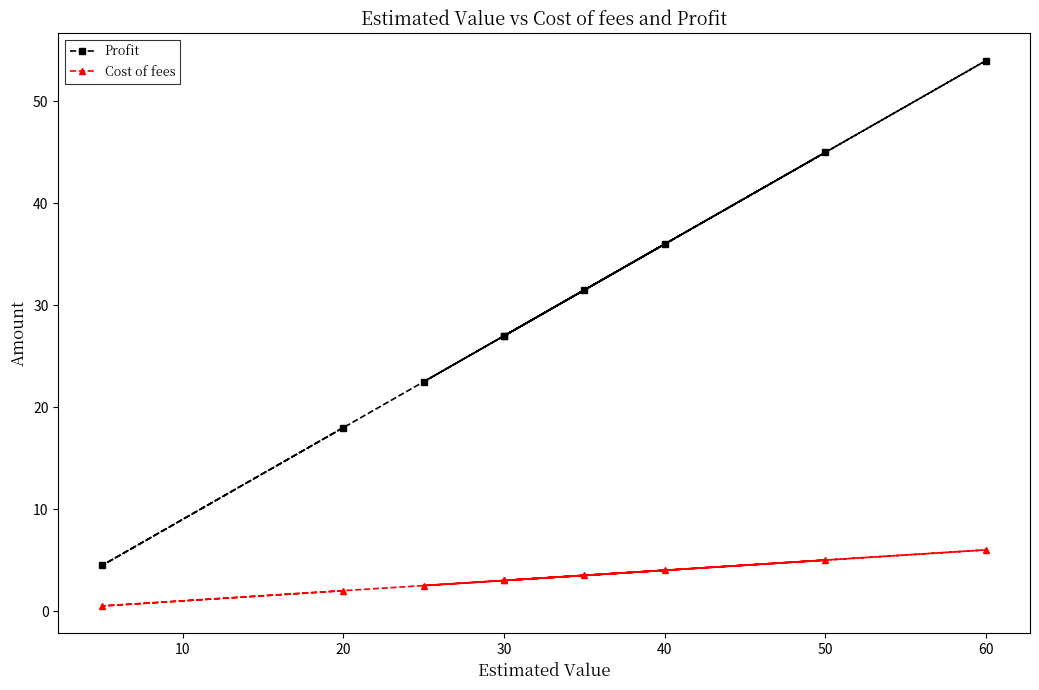

What is the total value across all series at 30?

30.0